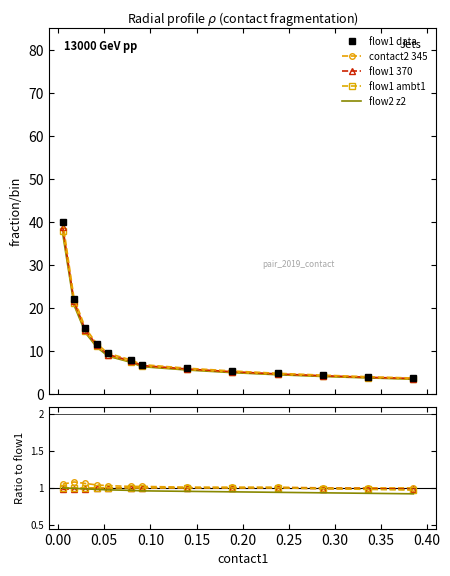

Rank the series at 0.05 from lowest to highest value.

flow2 z2, flow1 370, flow1 ambt1, contact2 345, flow1 data